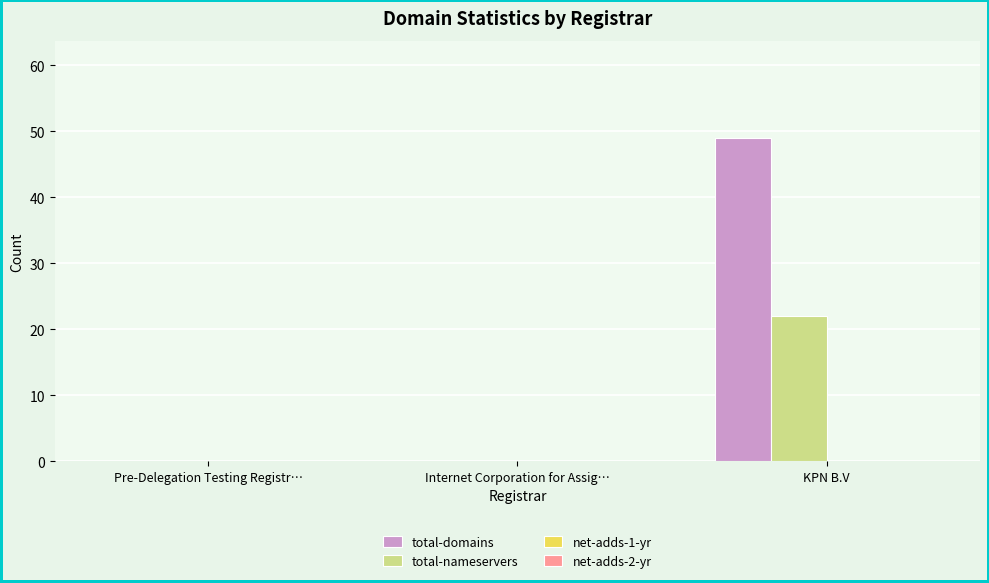

Count the number of data series in this chart.

2